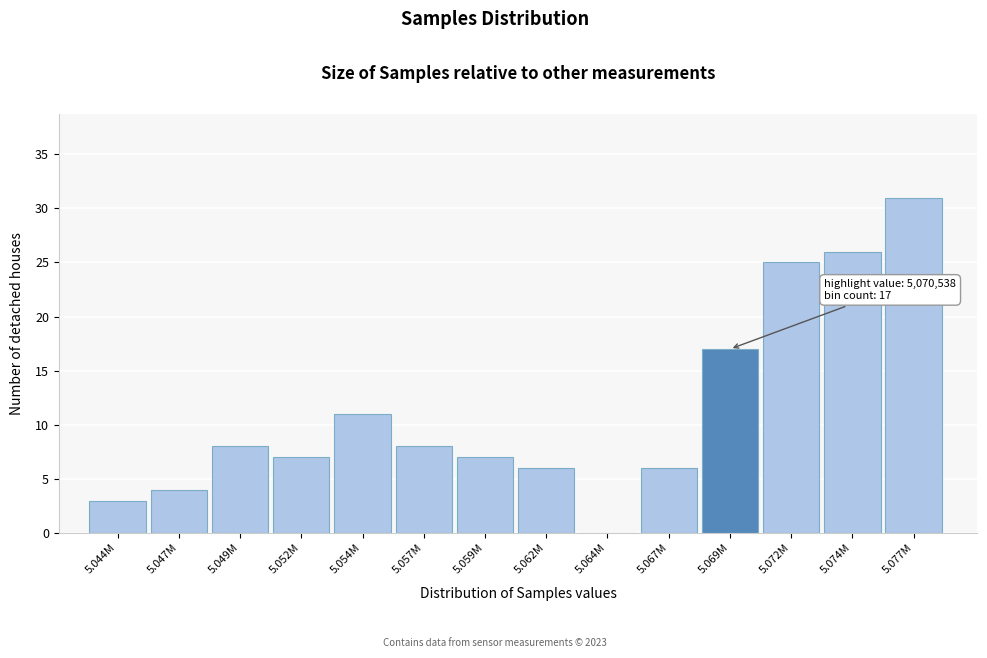

Reading right to left, transcribe all the data shown in this chart.

5.077M=31	5.074M=26	5.072M=25	5.069M=17	5.067M=6	5.064M=0	5.062M=6	5.059M=7	5.057M=8	5.054M=11	5.052M=7	5.049M=8	5.047M=4	5.044M=3